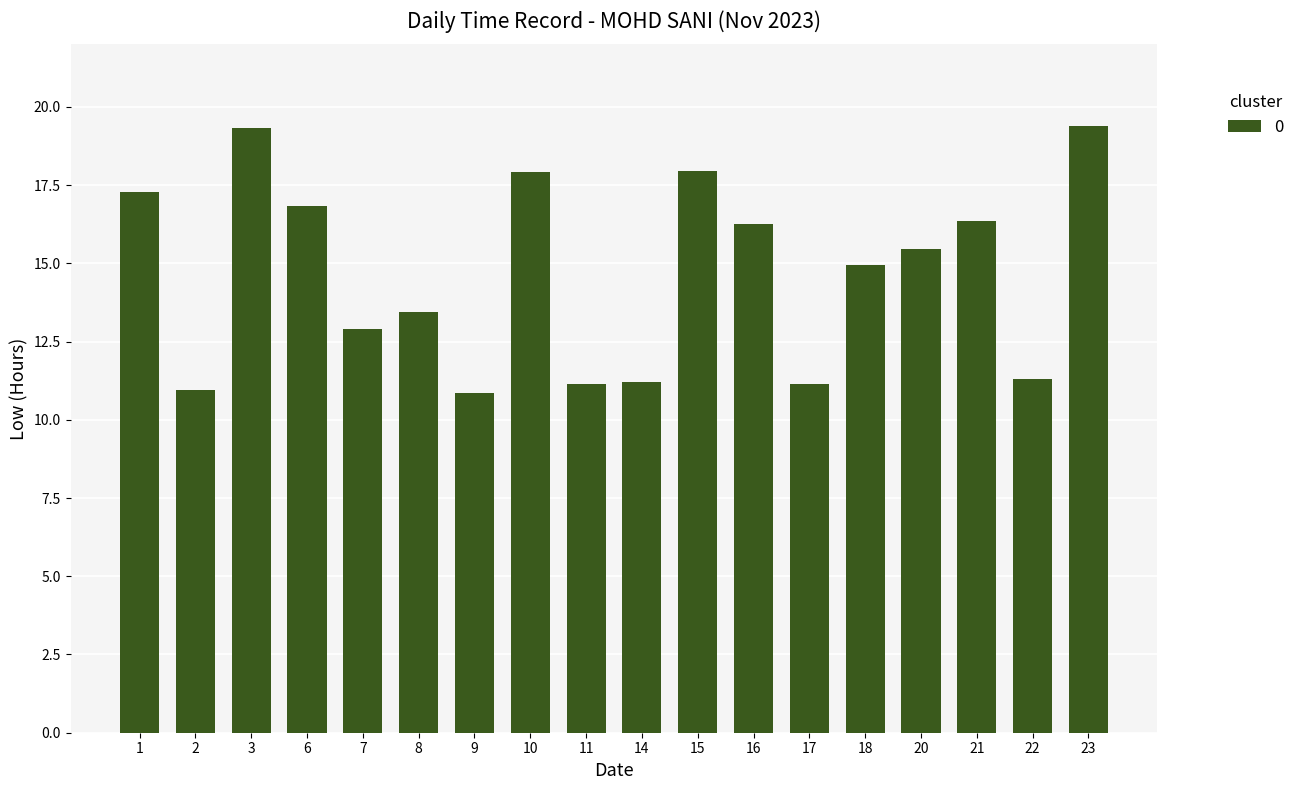

What value does the data have at 14?

11.2